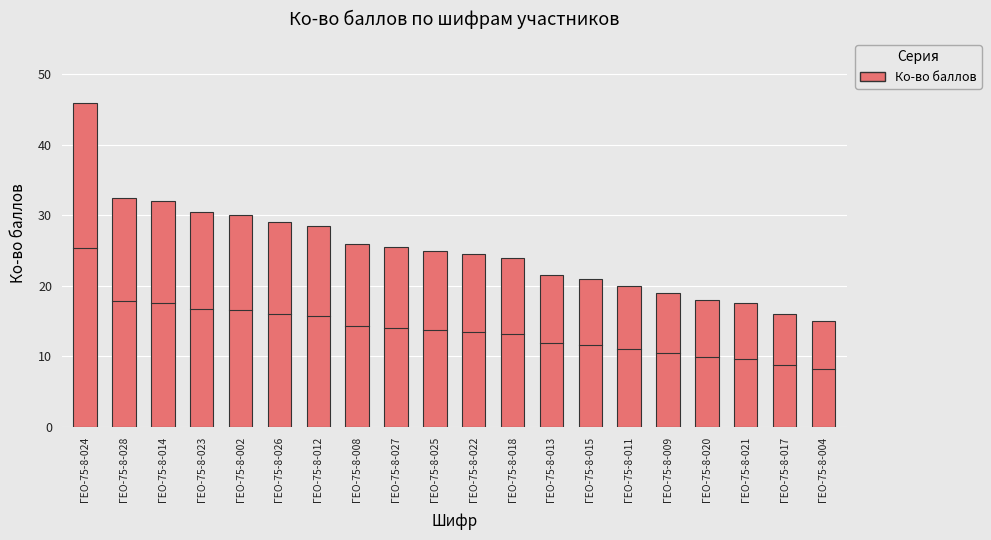

Reading left to right, what are all the values shown in this chart?

46.0	32.5	32.0	30.5	30.0	29.0	28.5	26.0	25.5	25.0	24.5	24.0	21.5	21.0	20.0	19.0	18.0	17.5	16.0	15.0